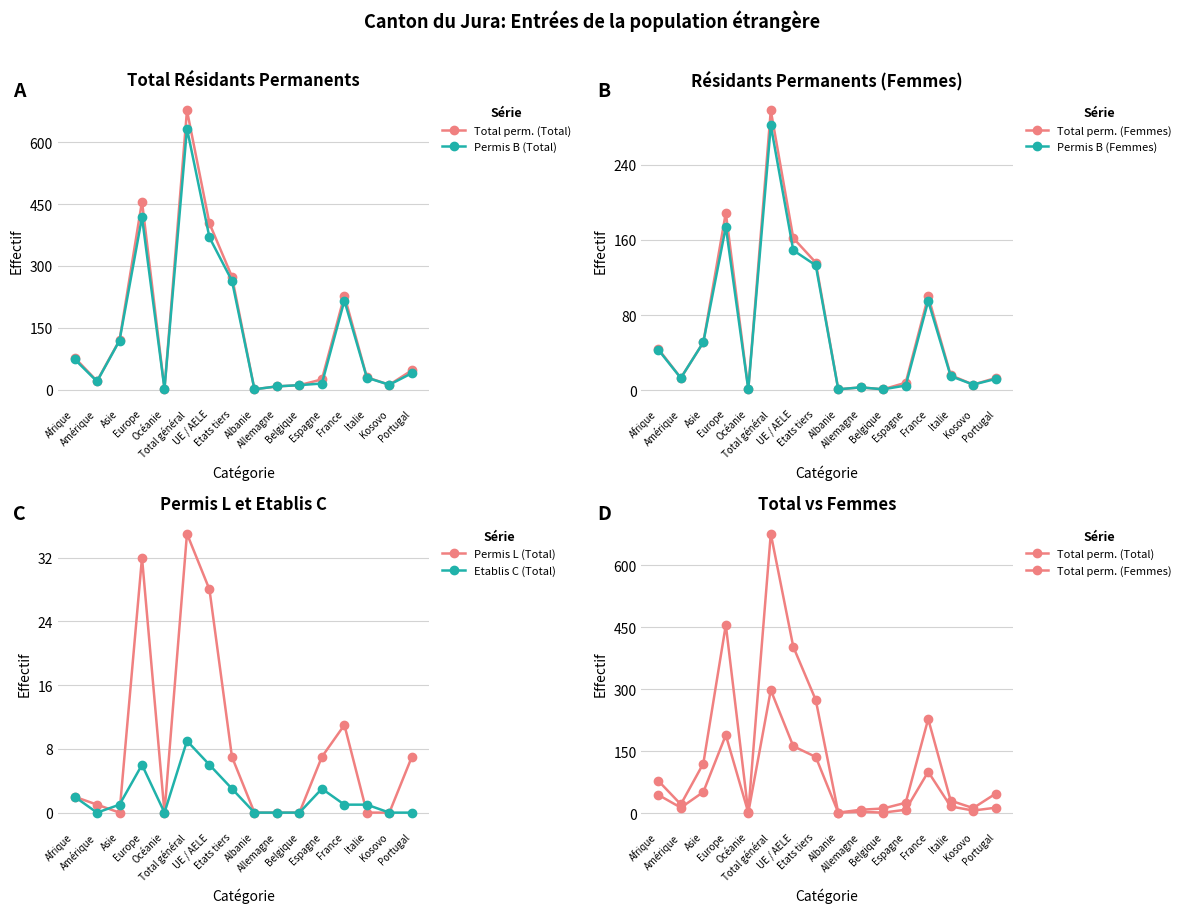

How many values in the Permis B (Total) series are below 40?

8